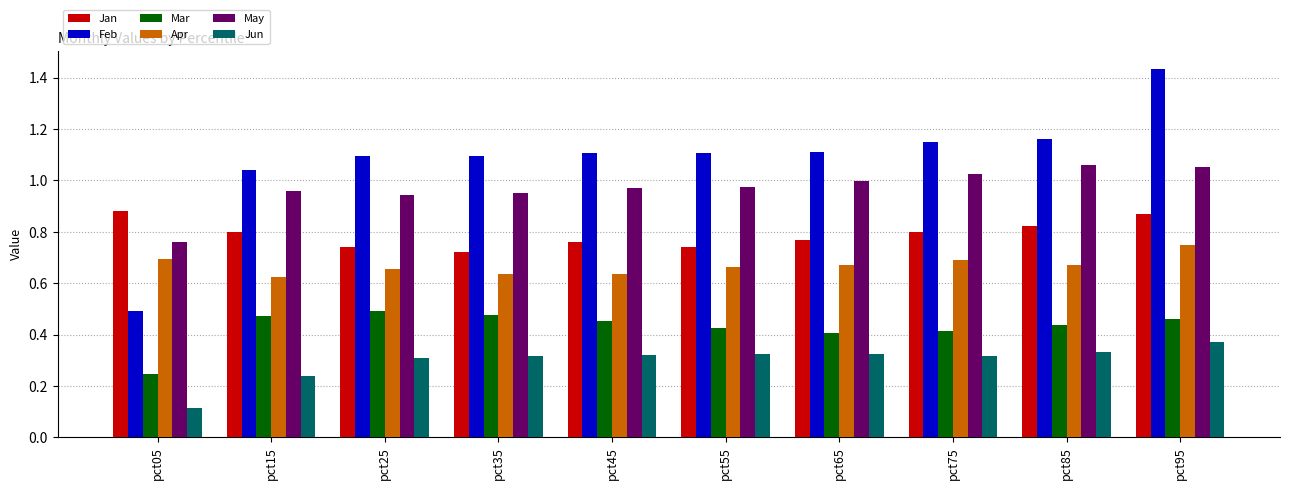

Is the value of May at pct25 greater than the value of Jan at pct45?

Yes